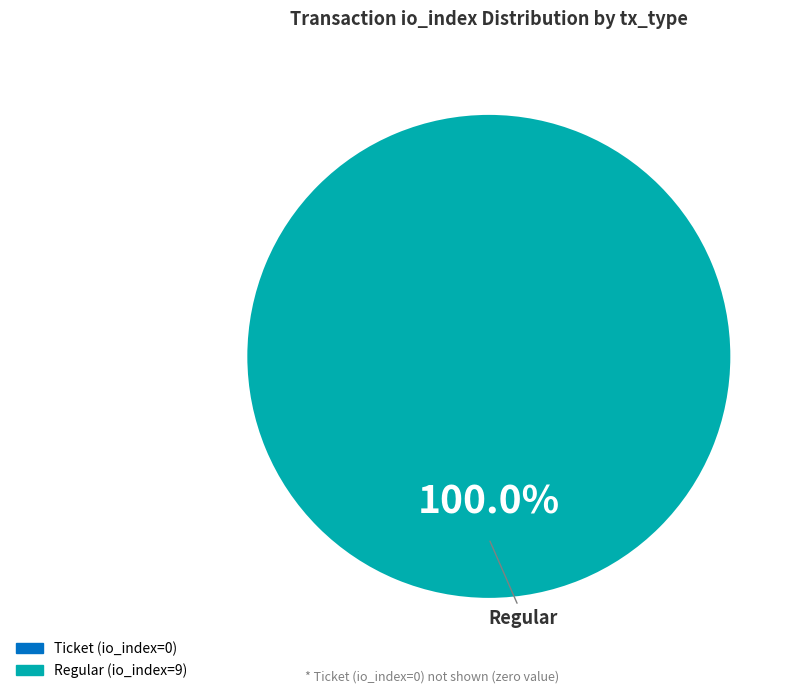

Is there any slice that represents more than half of the pie?

Yes